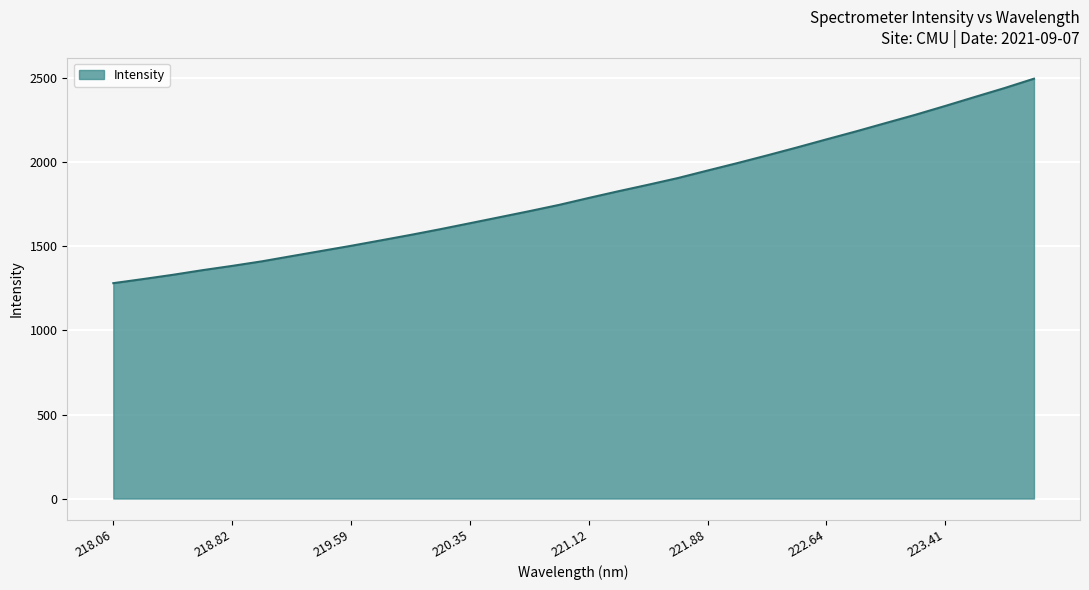

What is the difference between the maximum and minimum values?

1216.9